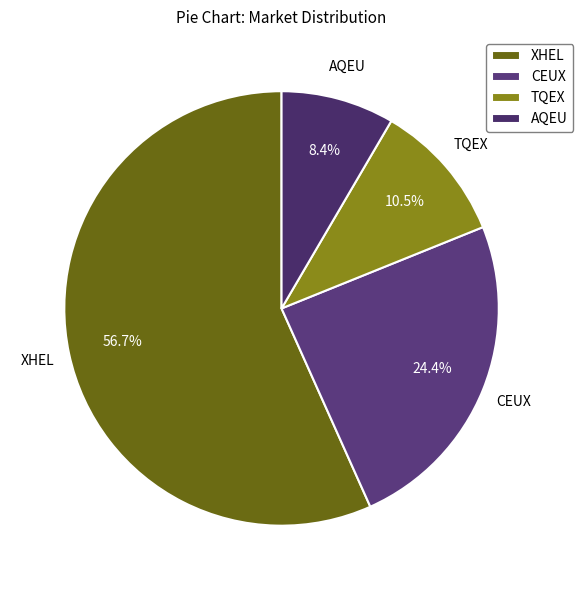

Count the number of slices in the pie.

4